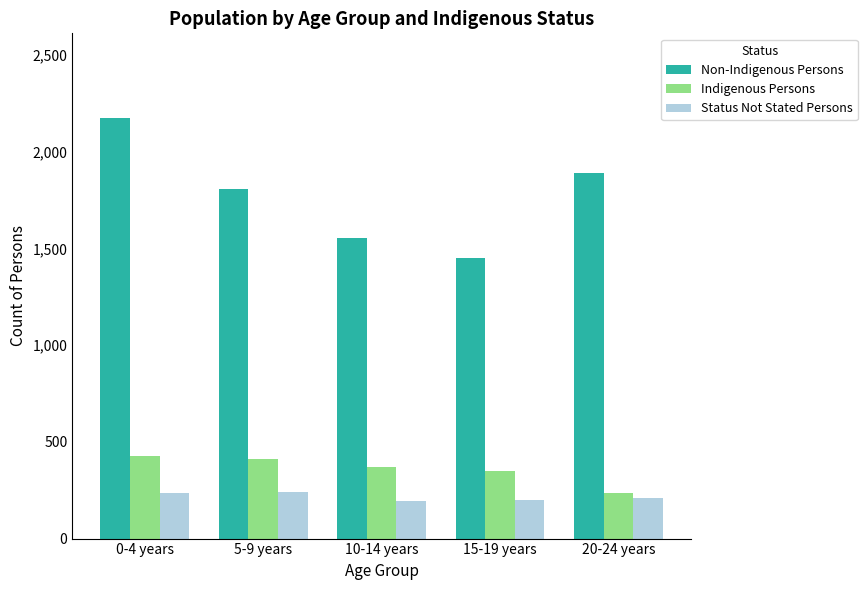

The value of Indigenous Persons at 0-4 years is 427. True or false?

True